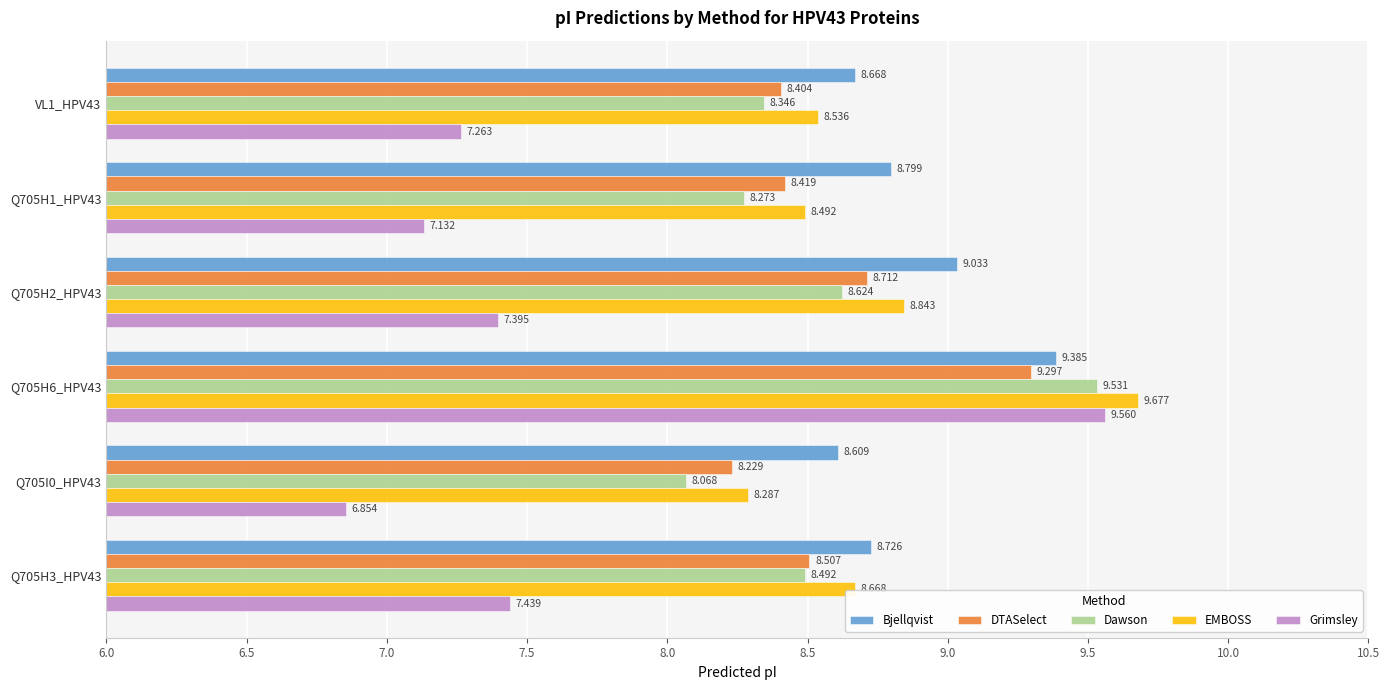

Is the value of Dawson at Q705H3_HPV43 greater than the value of Grimsley at VL1_HPV43?

Yes